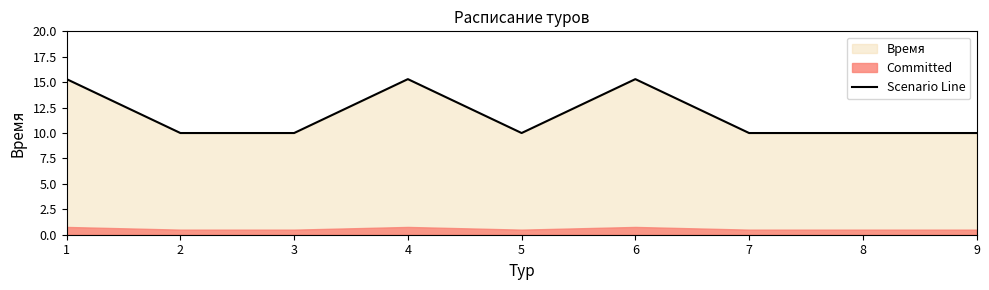

Reading left to right, list all the values displayed in this chart.

15.3	10.0	10.0	15.3	10.0	15.3	10.0	10.0	10.0